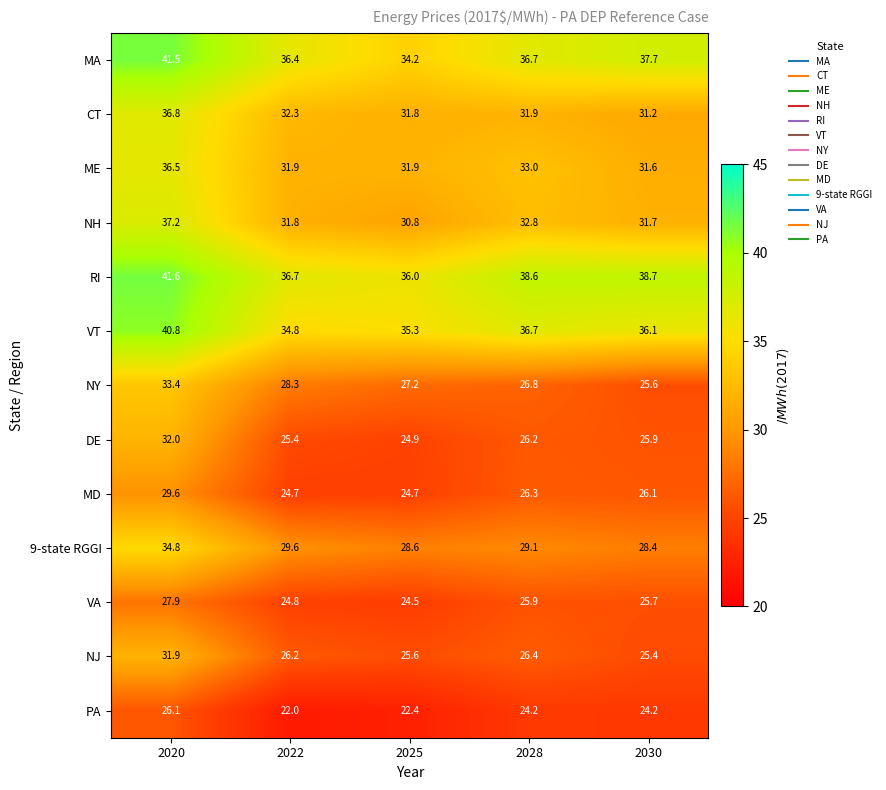

Which series has the largest total across all categories?

RI